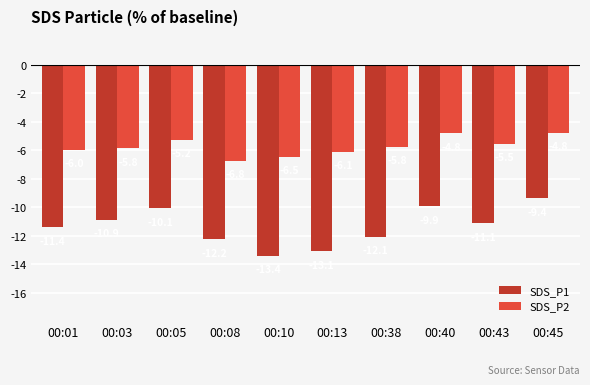

True or false: SDS_P1 has a value of -20.7 at 00:10.

False